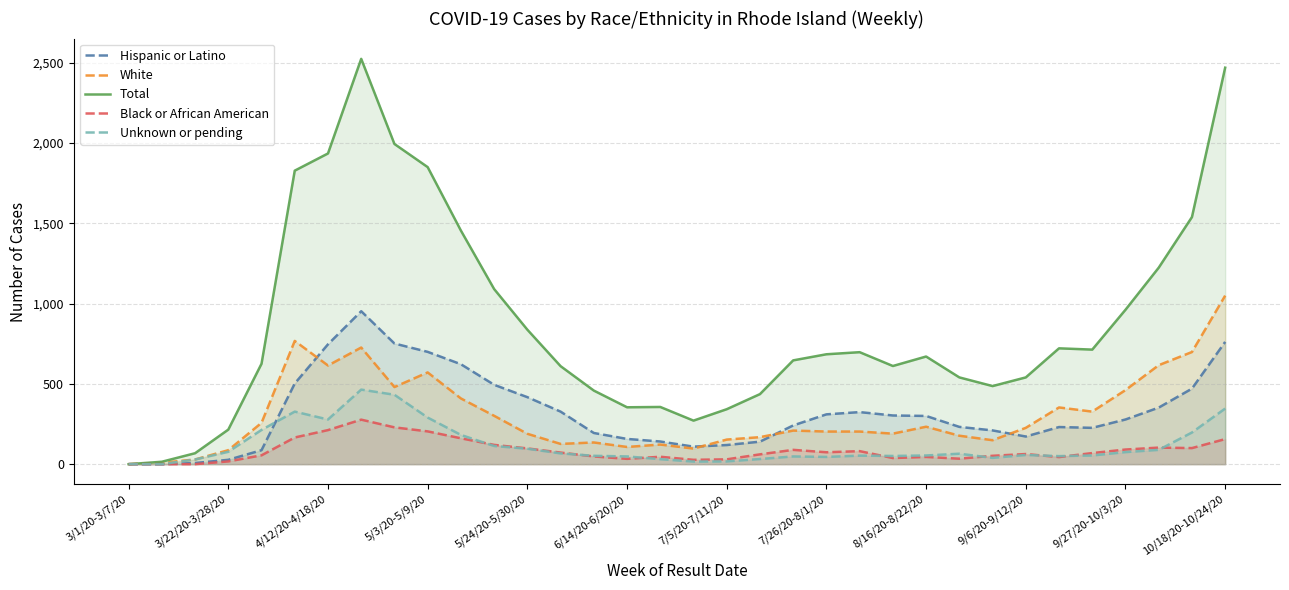

What is the maximum value for White?

1049